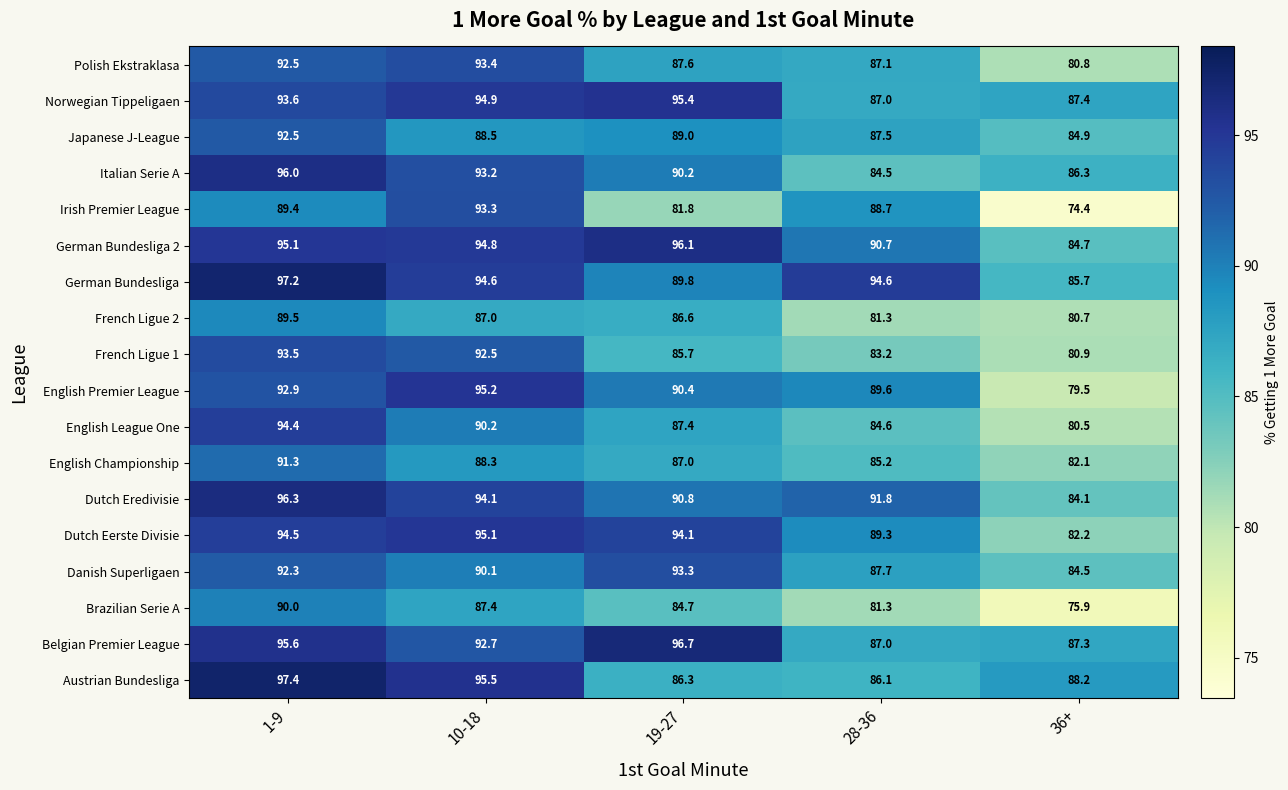

What value does the German Bundesliga series have at 1-9?

97.2